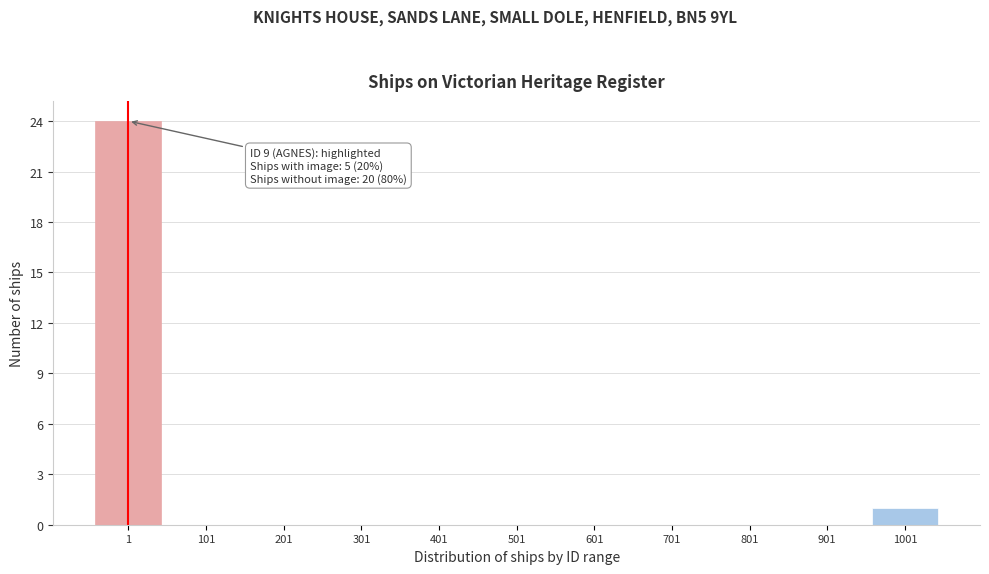

Reading left to right, what are all the values shown in this chart?

1=24	101=0	201=0	301=0	401=0	501=0	601=0	701=0	801=0	901=0	1001=1